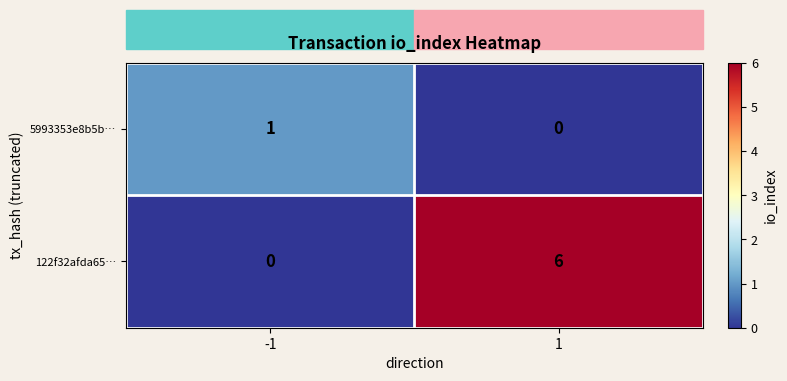

Which series has the widest spread of values?

122f32afda65…